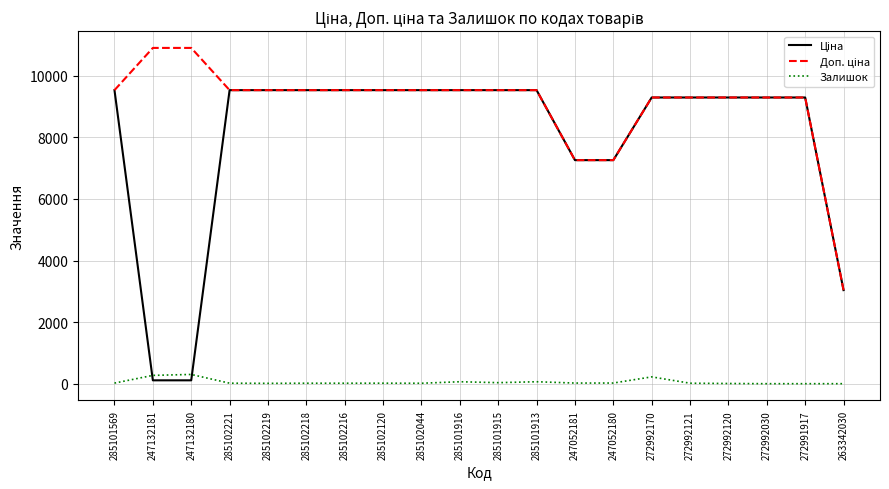

How many series are shown in this chart?

3